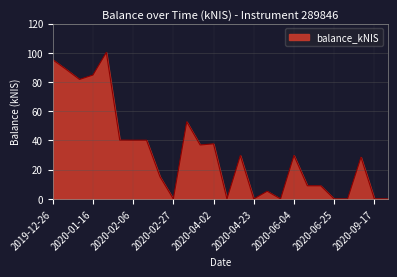

What is the difference between the maximum and minimum values?

100.3